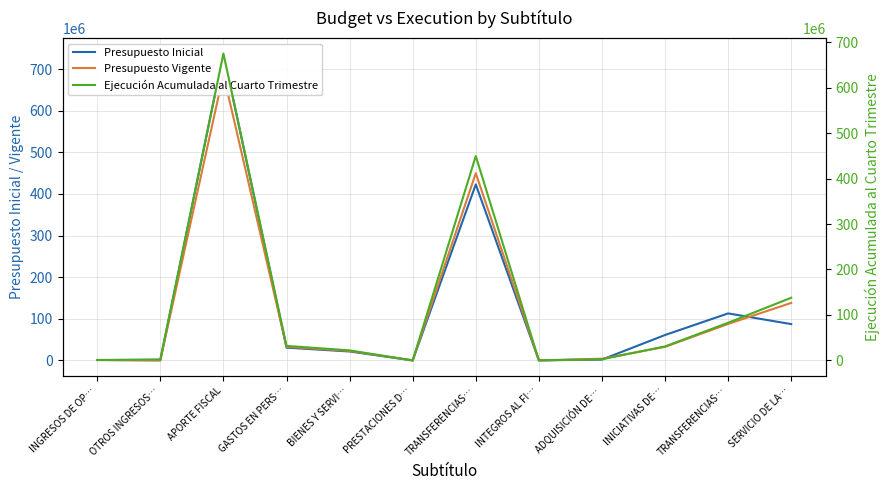

In Presupuesto Vigente, how many points are higher than both neighbors (excluding endpoints)?

2